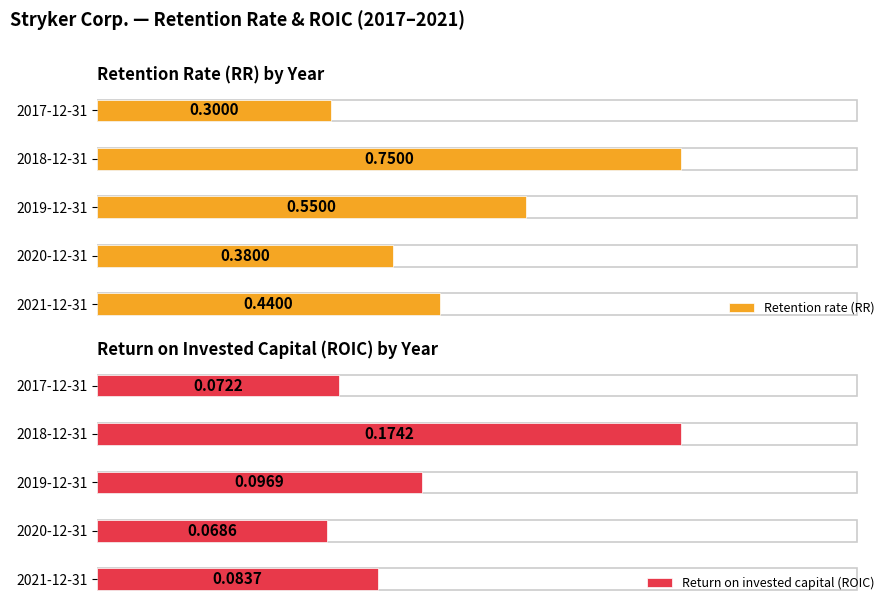

List the labels in order of Retention rate (RR) value, largest first.

2018-12-31, 2019-12-31, 2021-12-31, 2020-12-31, 2017-12-31